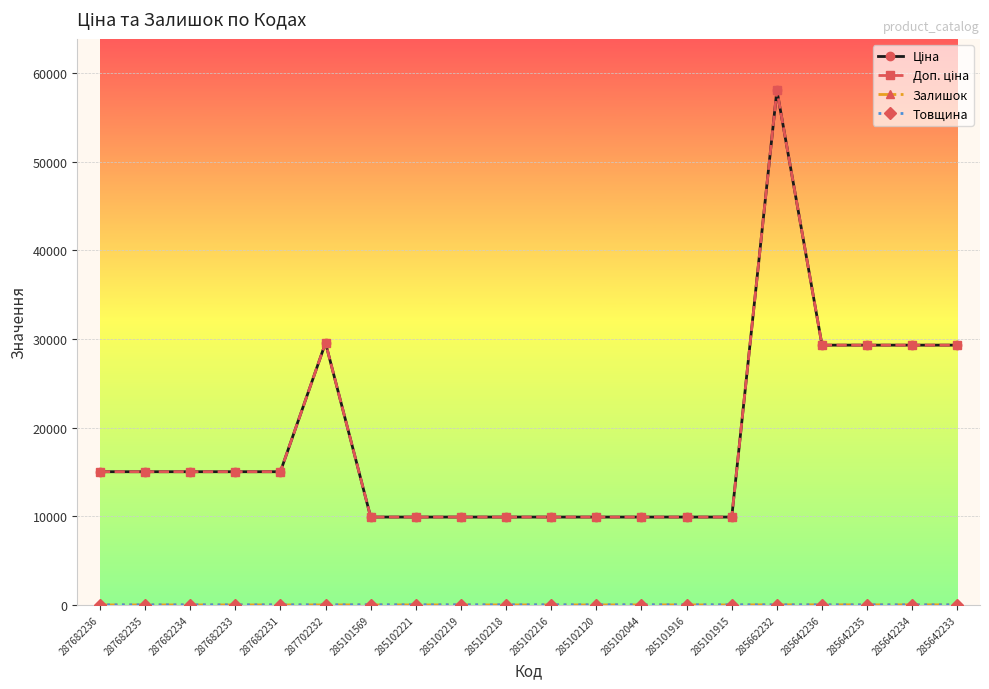

Does the chart have visible grid lines?

Yes